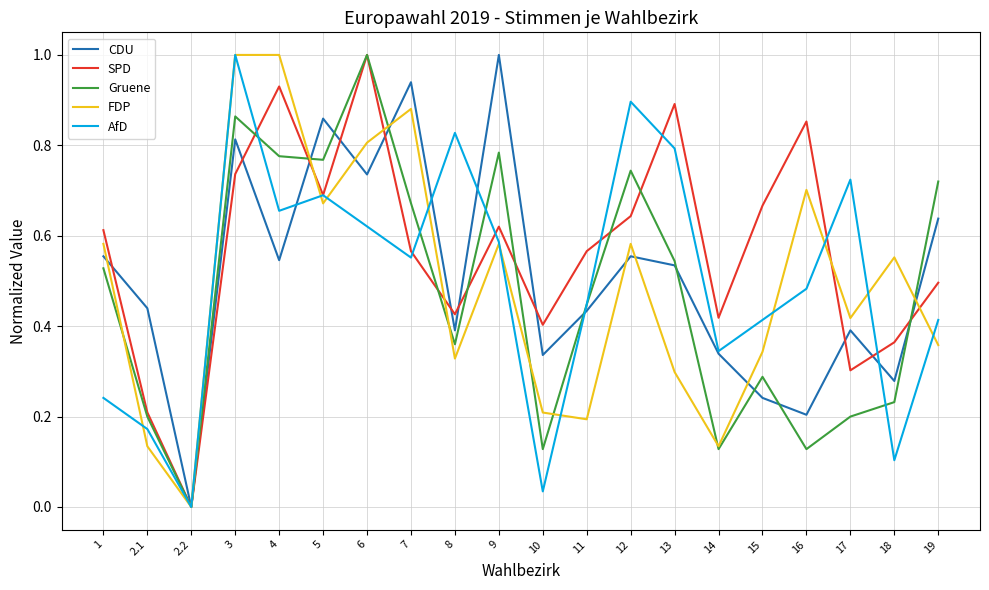

Rank the series at 15 from lowest to highest value.

CDU, Gruene, FDP, AfD, SPD